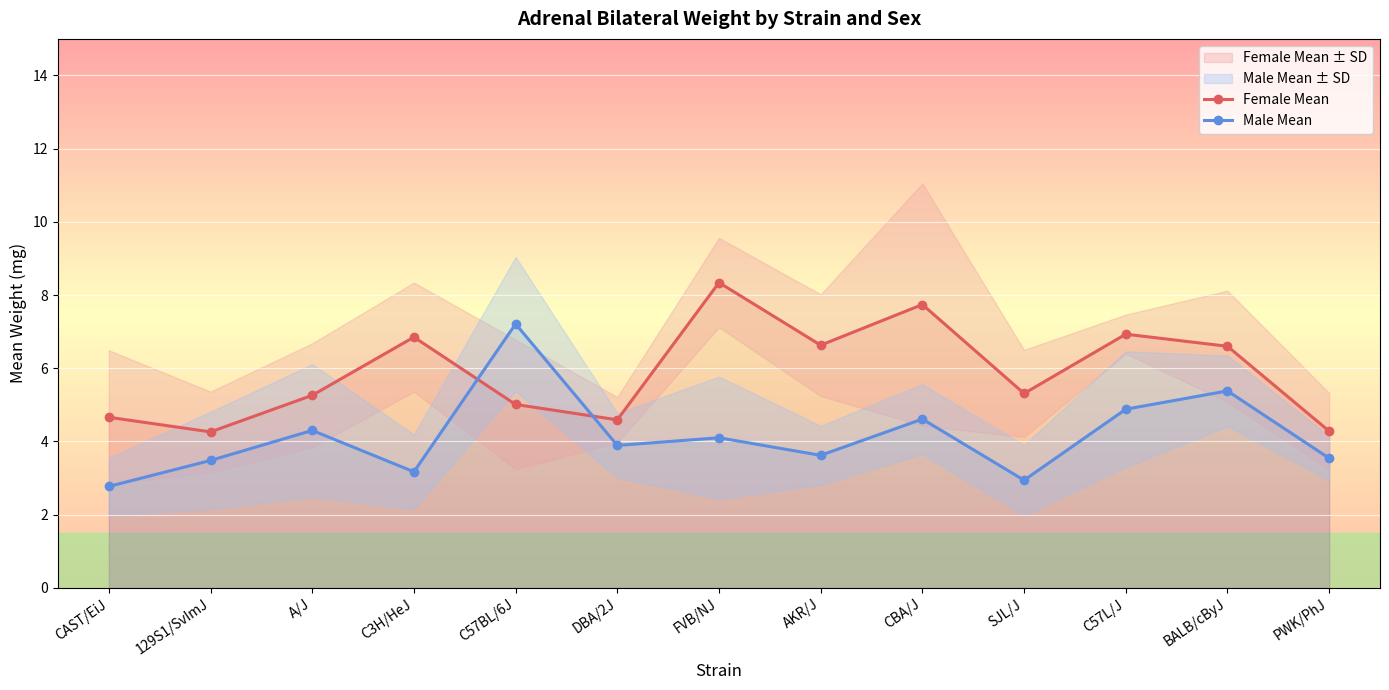

Where does the Female Mean series first go above 5?

A/J